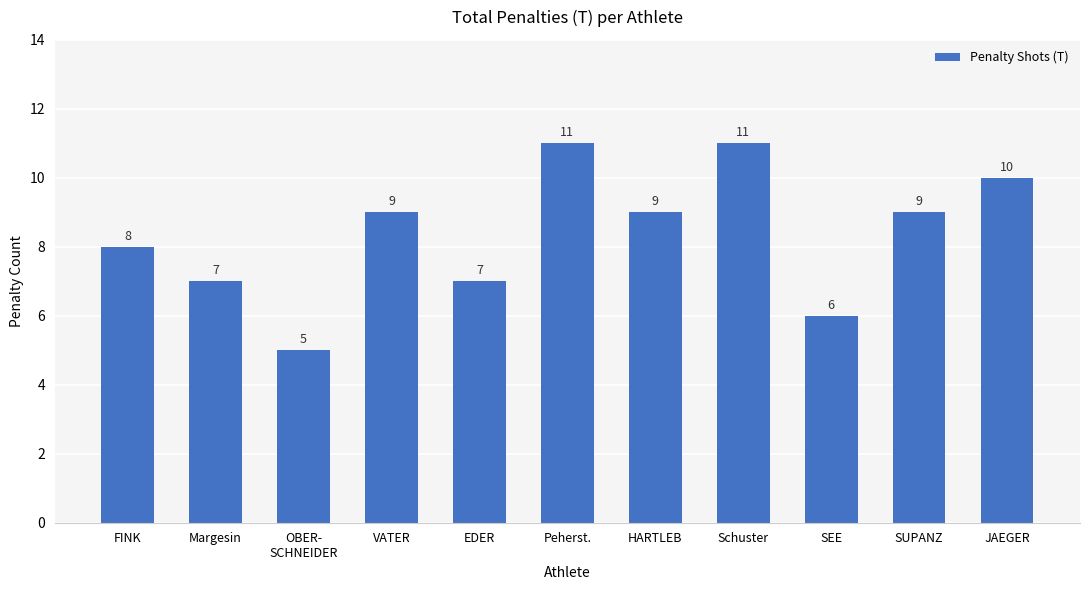

Which has a higher value, SUPANZ or EDER?

SUPANZ